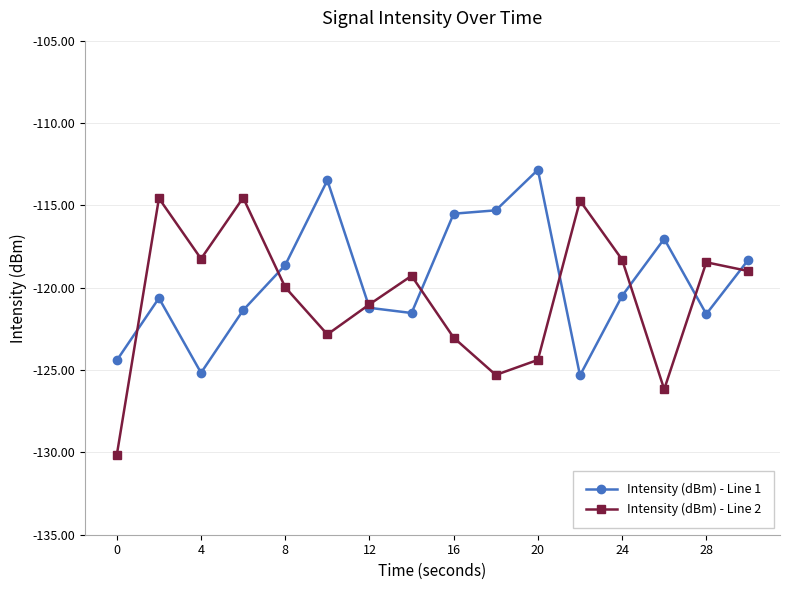

Which series has the widest spread of values?

Intensity (dBm) - Line 2